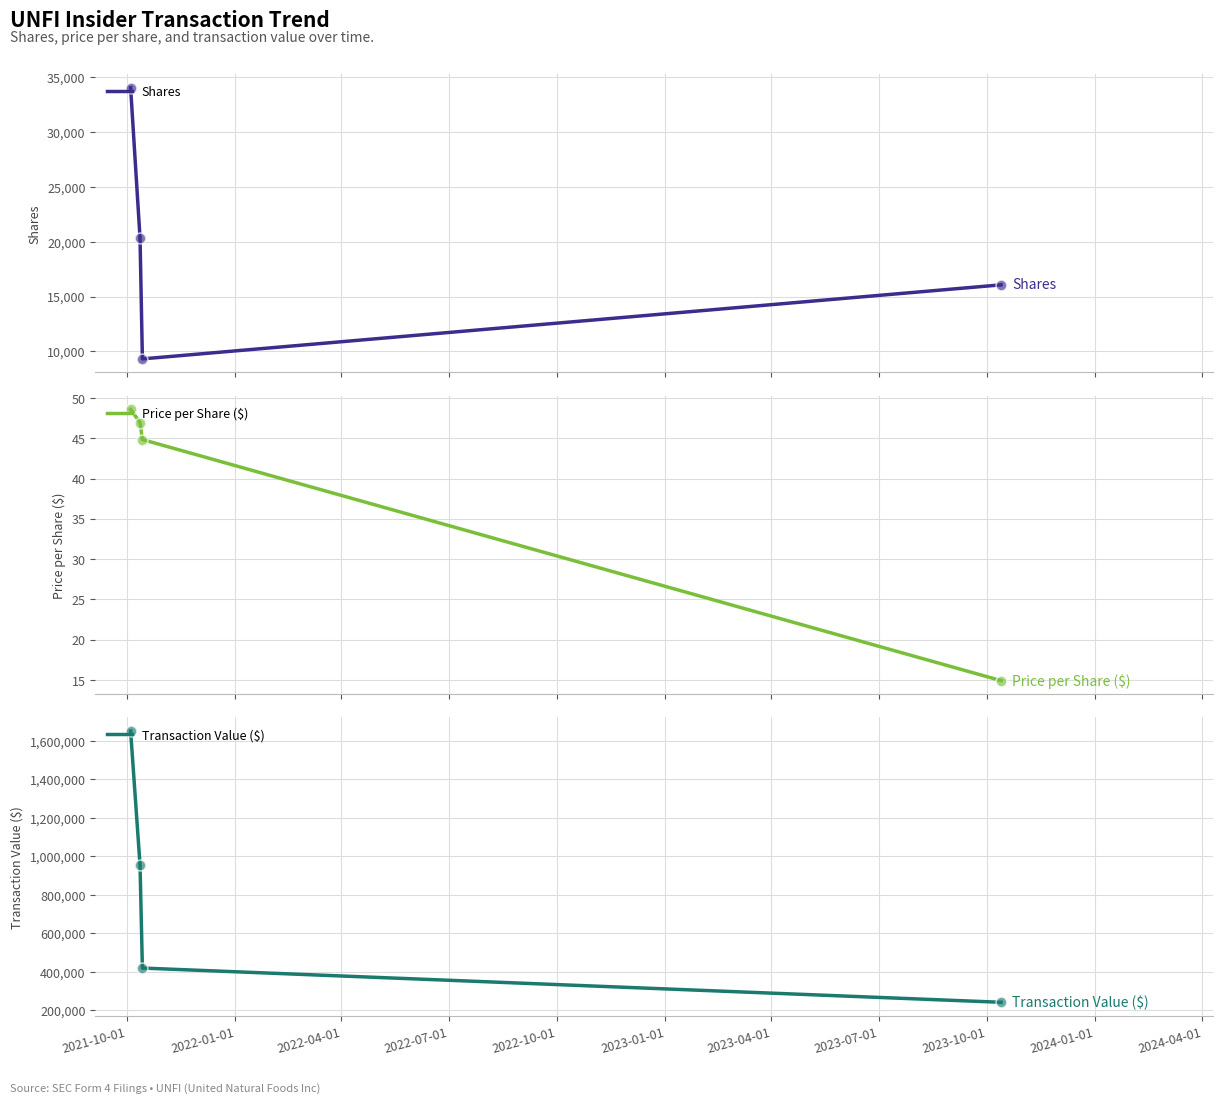

What is the minimum value for Shares?

9326